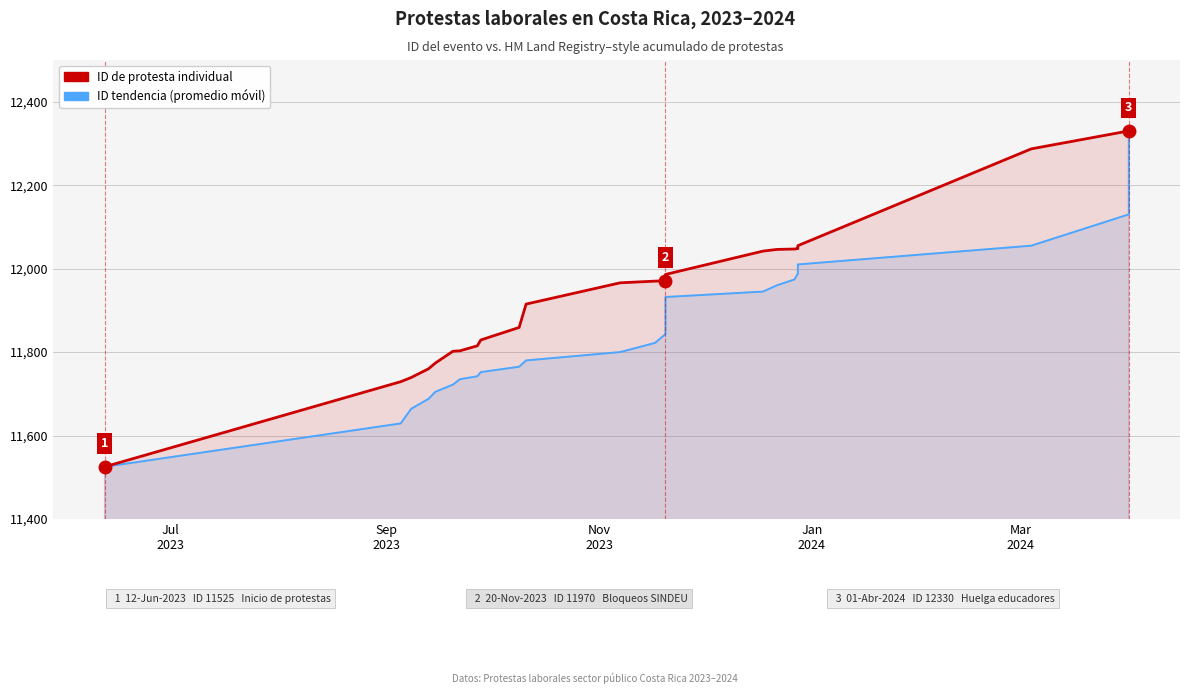

Does the chart have visible grid lines?

Yes